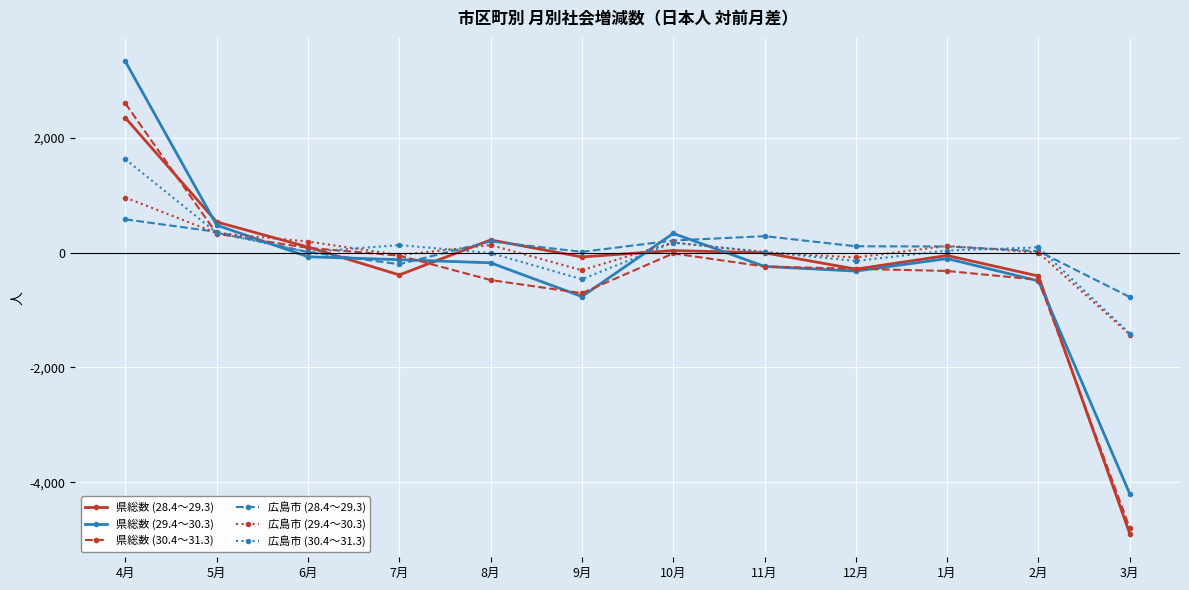

The value of 県総数 (30.4～31.3) at 3月 is -4801. True or false?

True